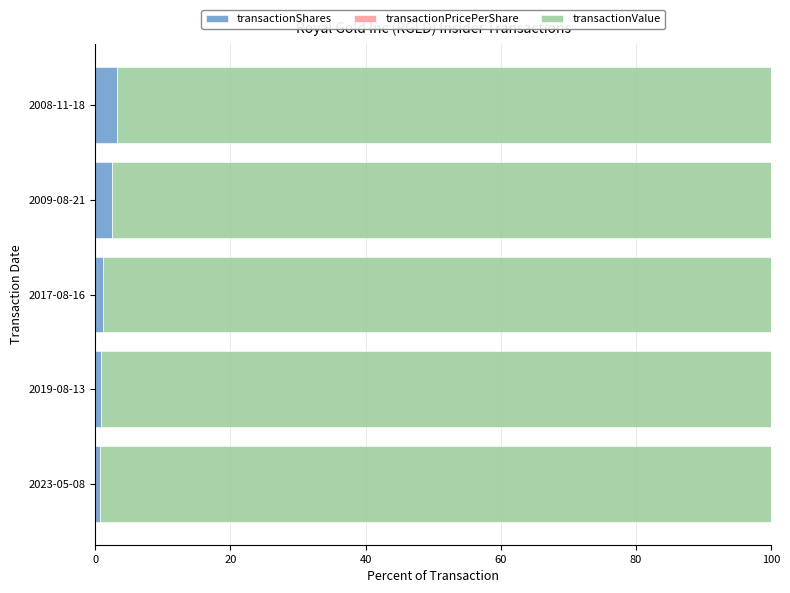

How many distinct data groups are displayed?

3